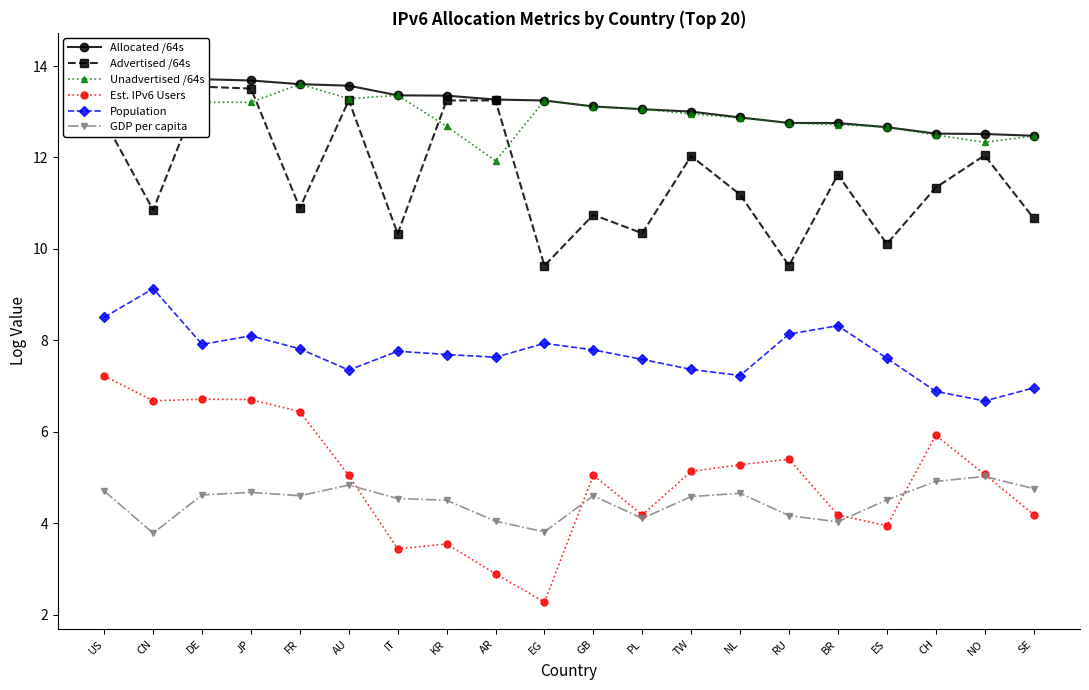

In Unadvertised /64s, how many points are higher than both neighbors (excluding endpoints)?

3